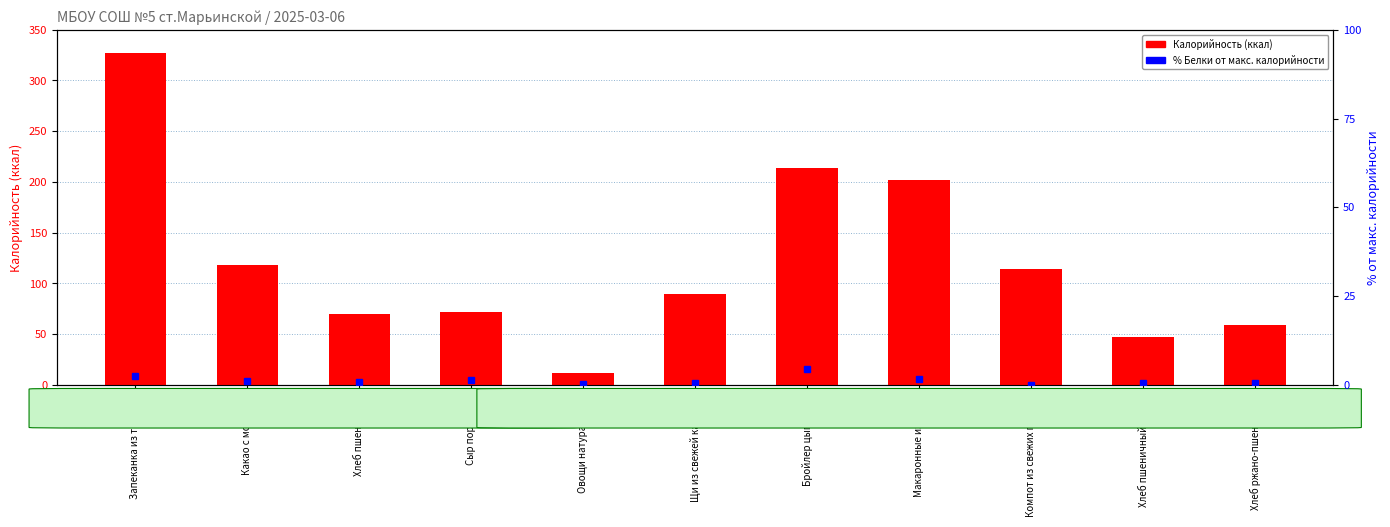

List the labels in order of % Белки от макс. калорийности value, smallest first.

Компот из свежих плодов, Овощи натуральные, Щи из свежей капусты, Хлеб пшеничный (обед), Хлеб ржано-пшеничный, Хлеб пшеничный, Какао с молоком, Сыр порциями, Макаронные изделия, Запеканка из творога, Бройлер цыпленок